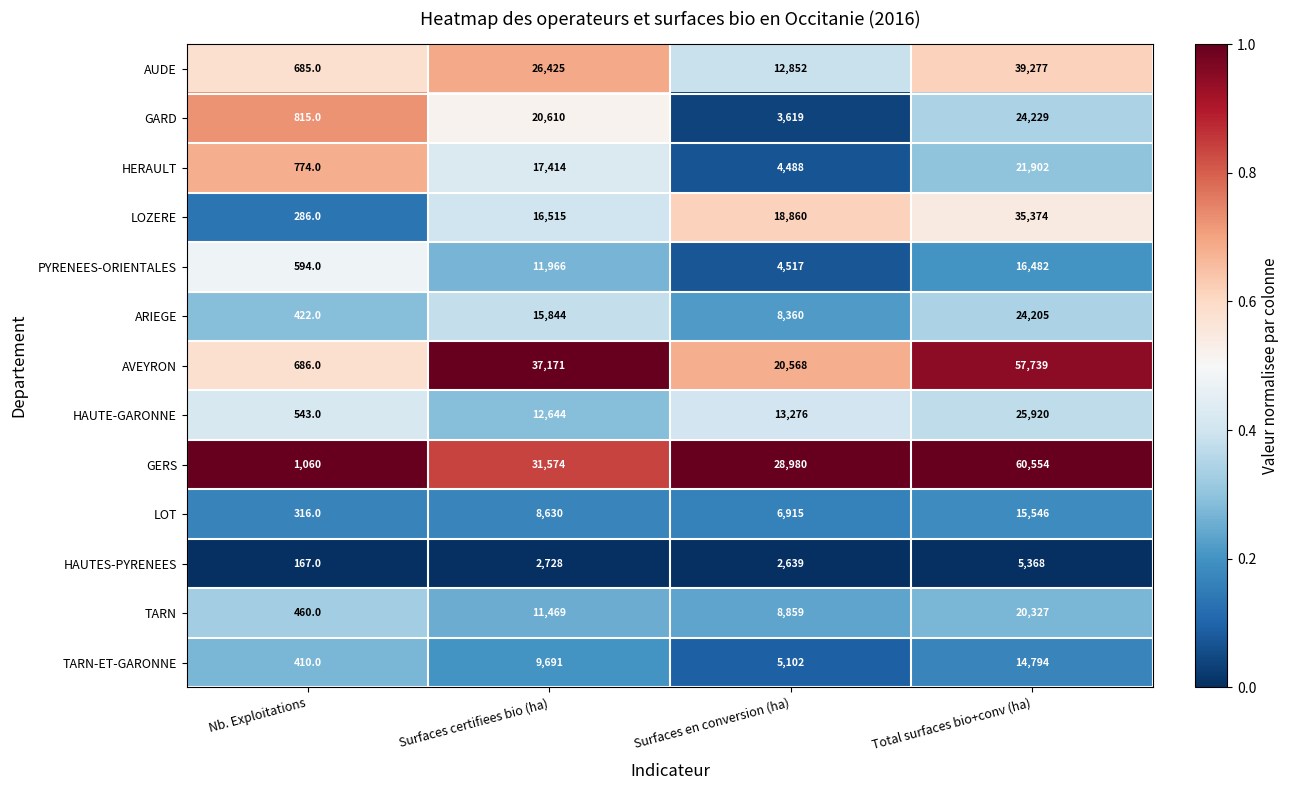

What is the maximum value shown in the chart?

60554